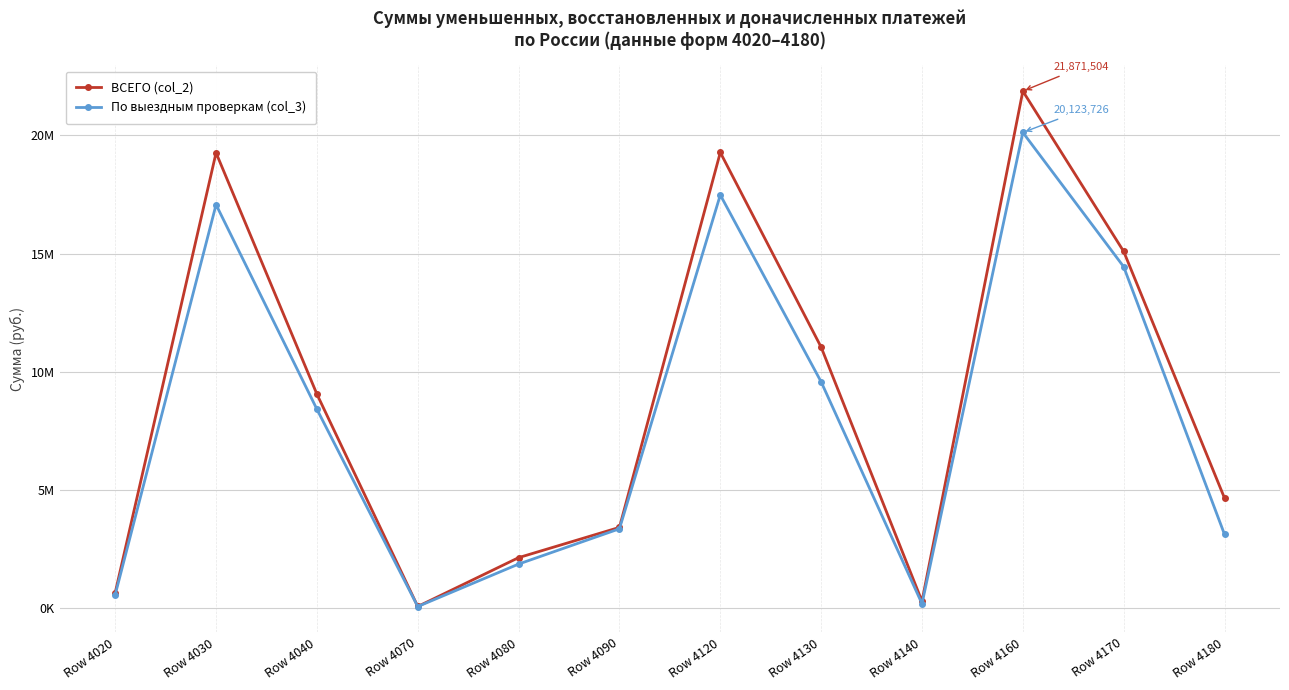

What value does the ВСЕГО (col_2) series have at Row 4090, to the nearest 10?

3425160